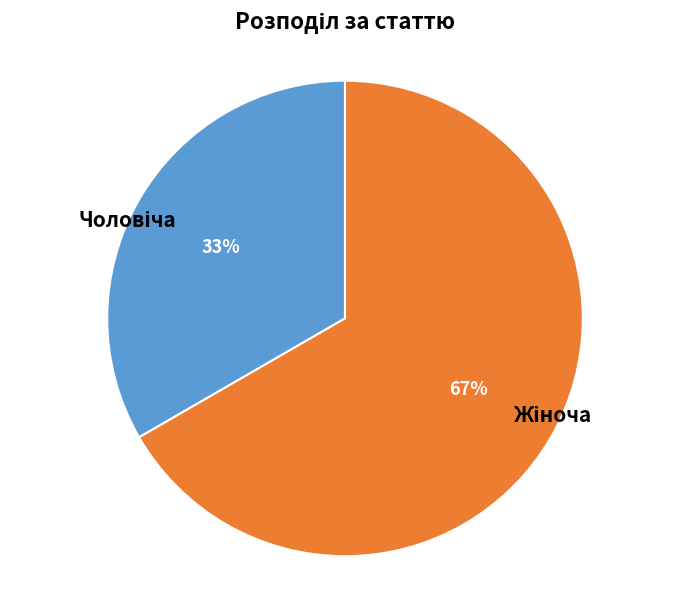

Is there a majority slice in this chart?

Yes